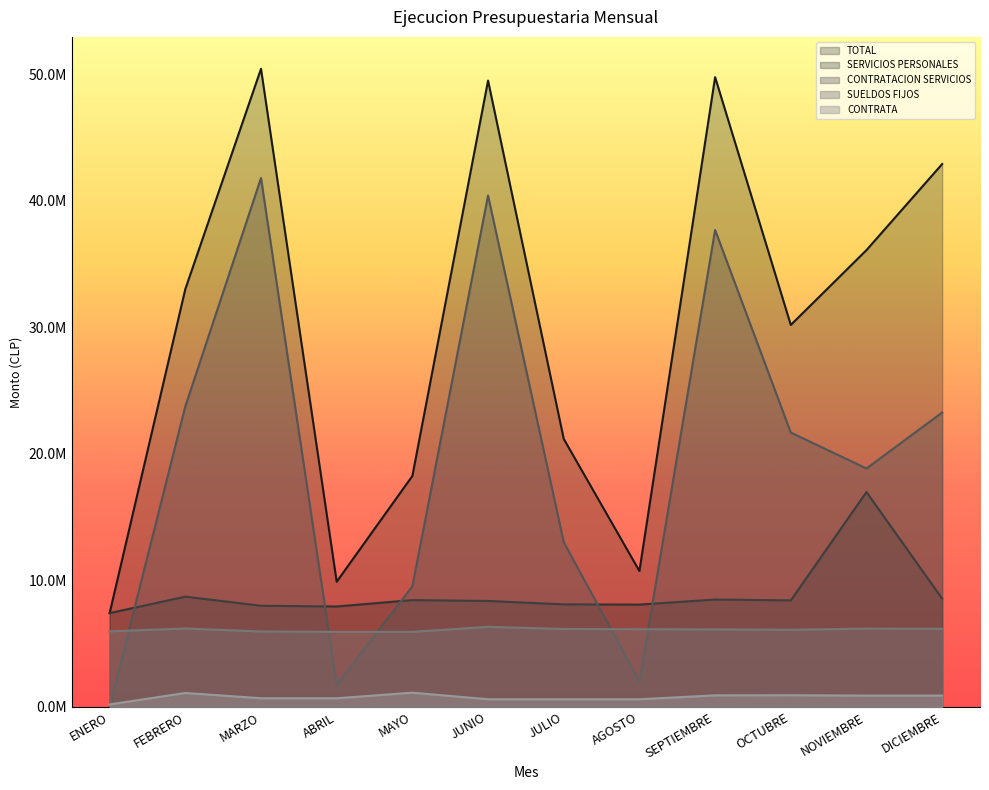

Does the chart display data point markers on the line(s)?

No